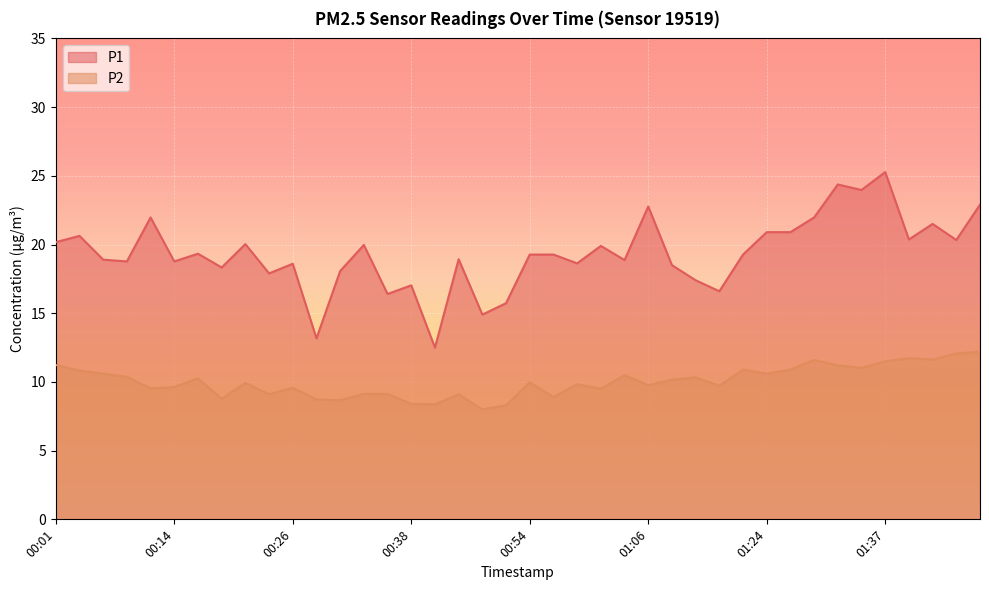

True or false: P2 has a value of 14.3 at 01:06.

False